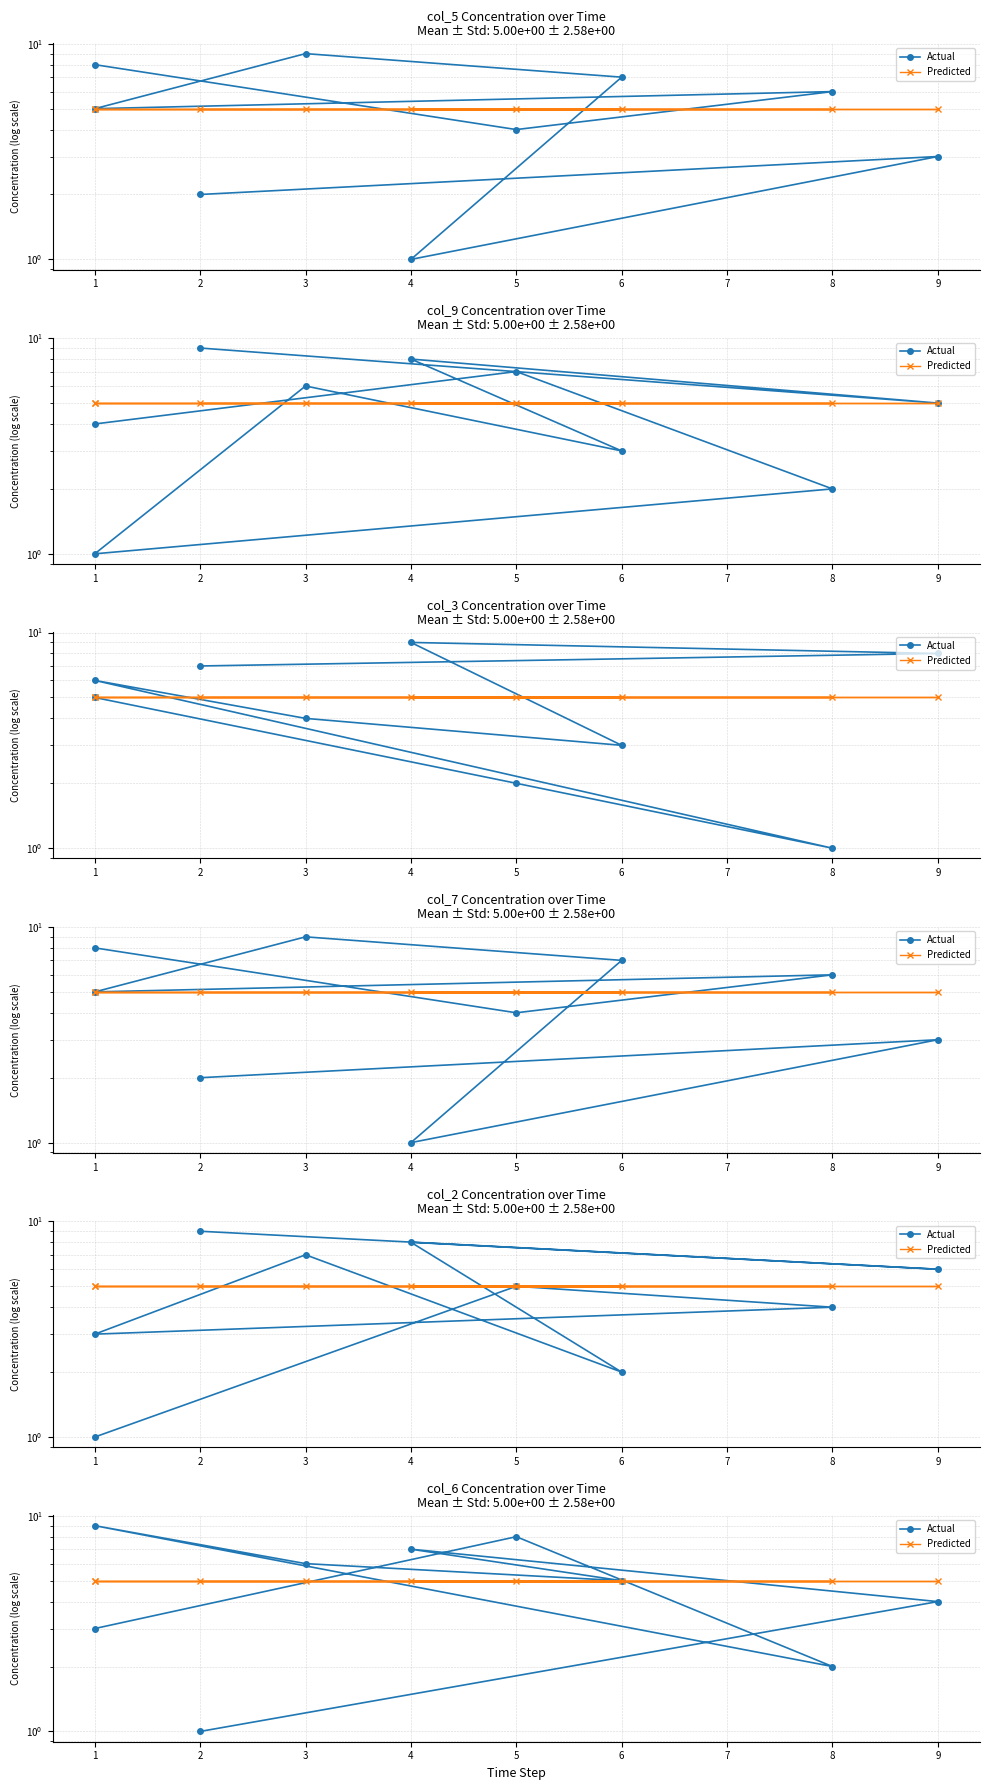

Is the value of Predicted at 4 greater than the value of Actual at 4?

No